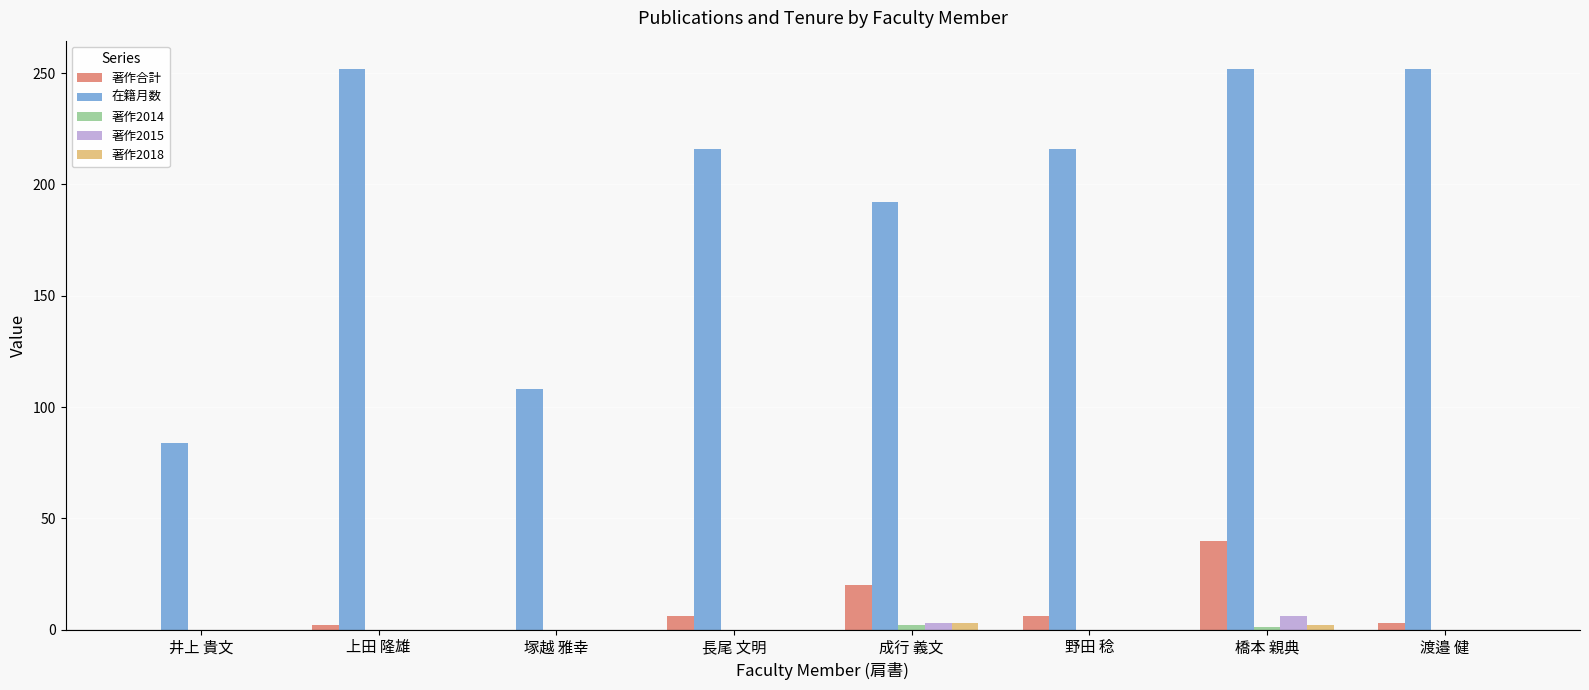

Where is 在籍月数 nearest to the value 168?

成行 義文